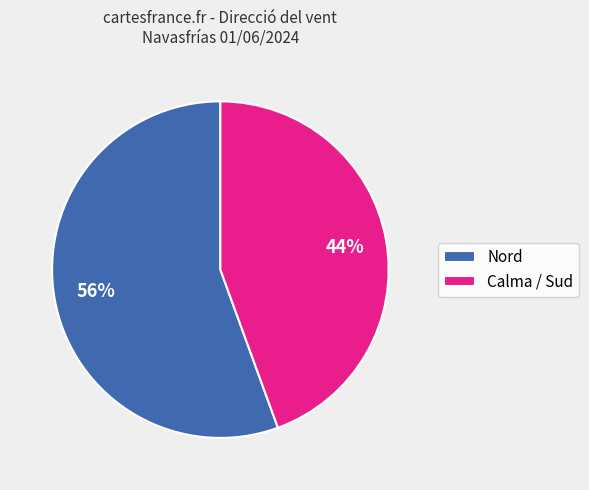

What percentage is the Calma / Sud slice, to the nearest percent?

44%